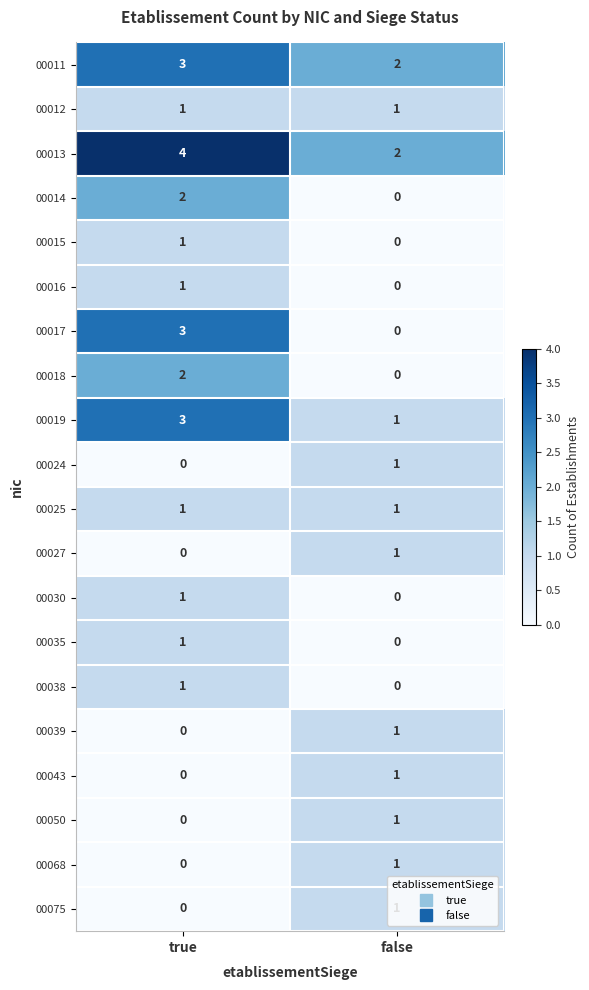

The 00018 series shows 2 at true. True or false?

True